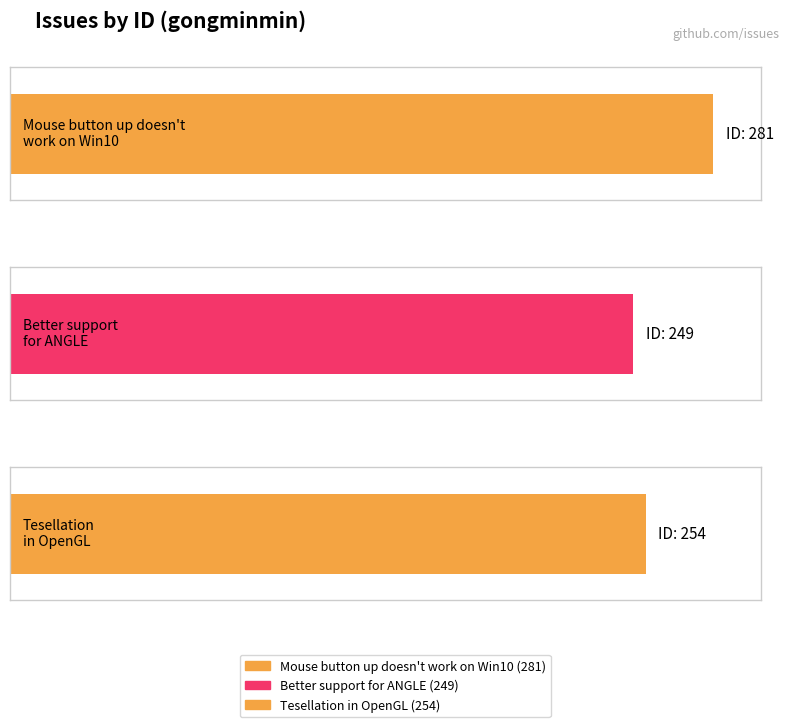

Reading left to right, what are all the values shown in this chart?

Mouse button up doesn't
work on Win10=281	Better support
for ANGLE=249	Tesellation
in OpenGL=254